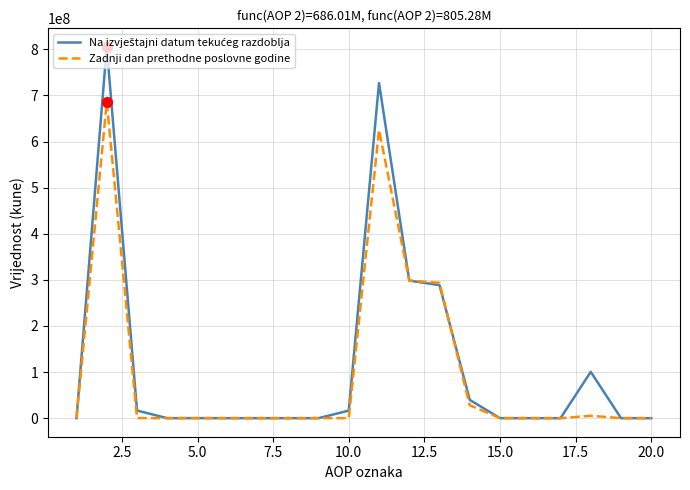

Which series has the largest total across all categories?

Na izvještajni datum tekućeg razdoblja